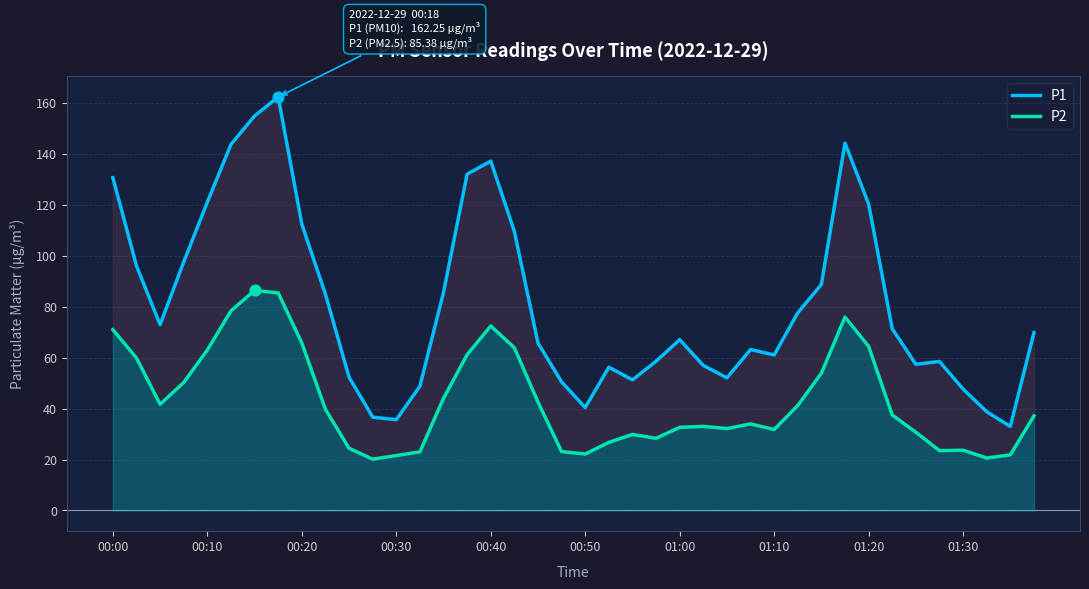

Which series reaches the minimum Y coordinate?

P2